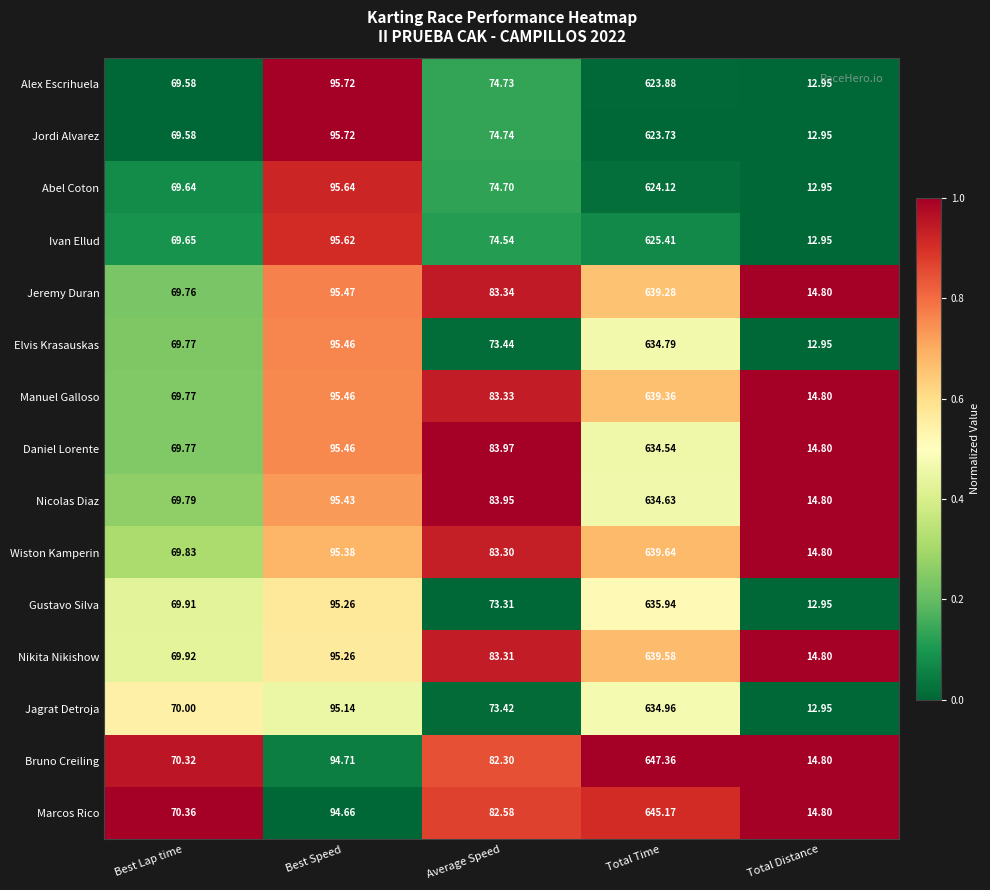

Which category has the highest value across all series?

Total Time